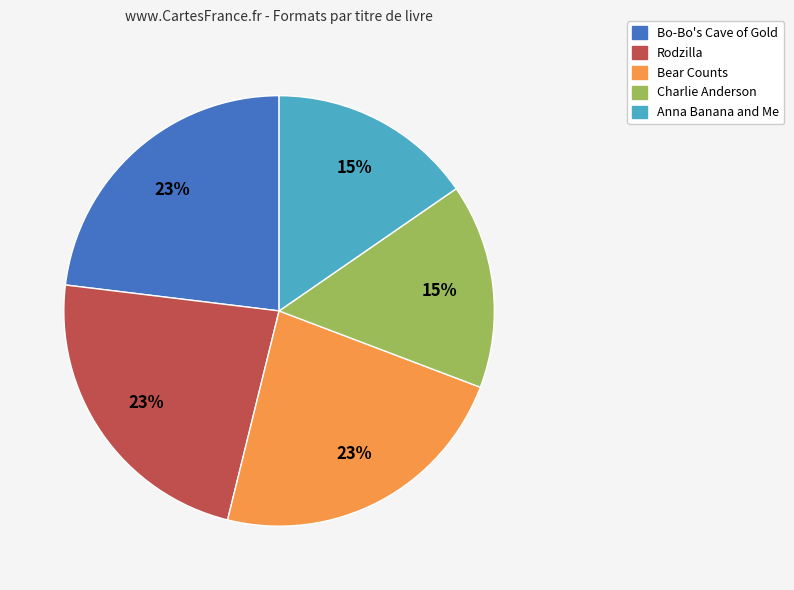

The Anna Banana and Me slice represents 15% of the pie. True or false?

True